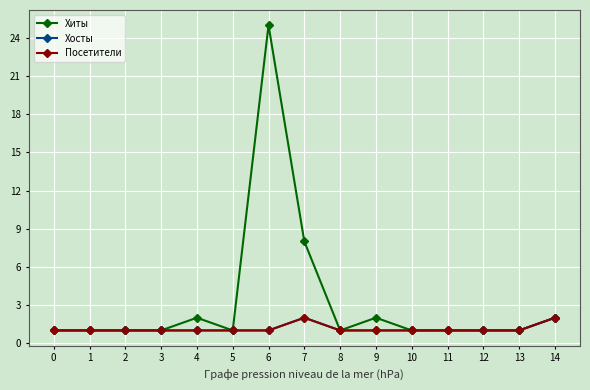

Where is Хиты nearest to the value 13?

7